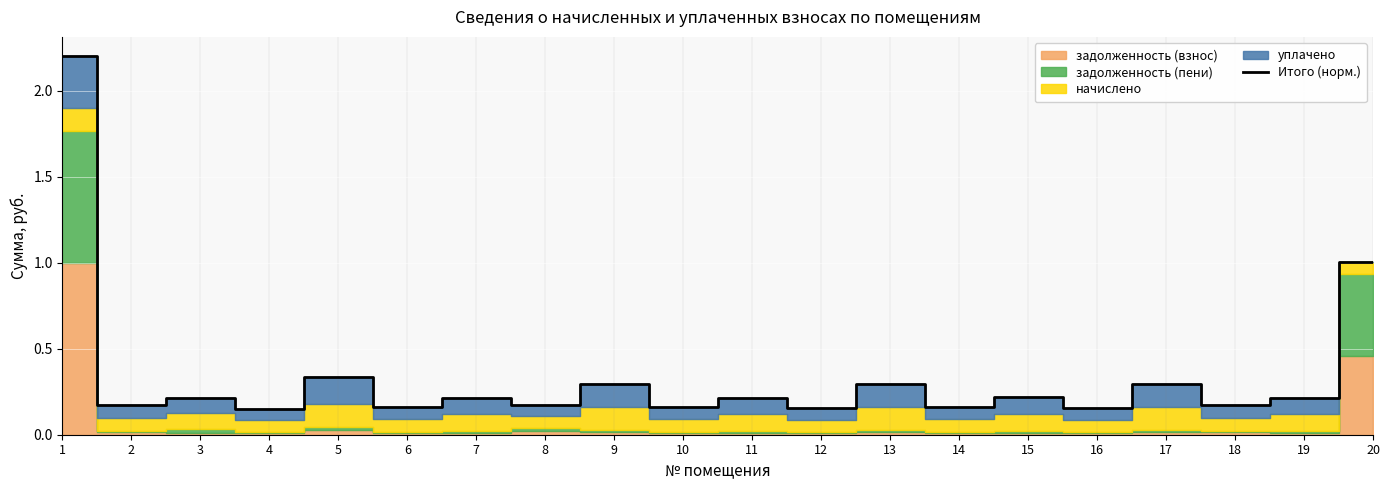

What is the highest value of the Итого (норм.) series?

2.2